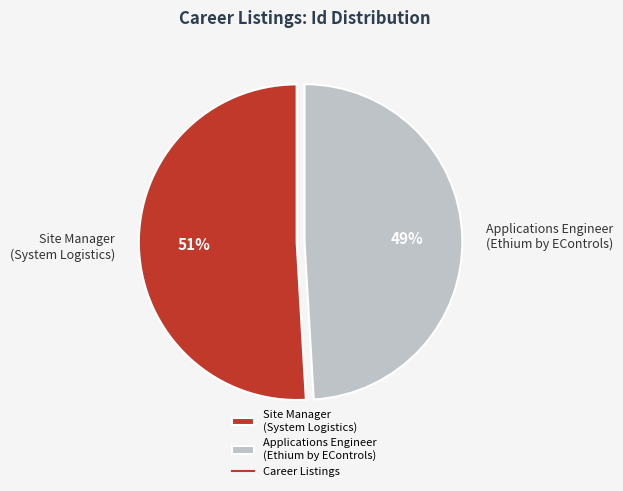

What is the ratio of the value at Applications Engineer (Ethium by EControls) to the value at Site Manager (System Logistics)?

1.0